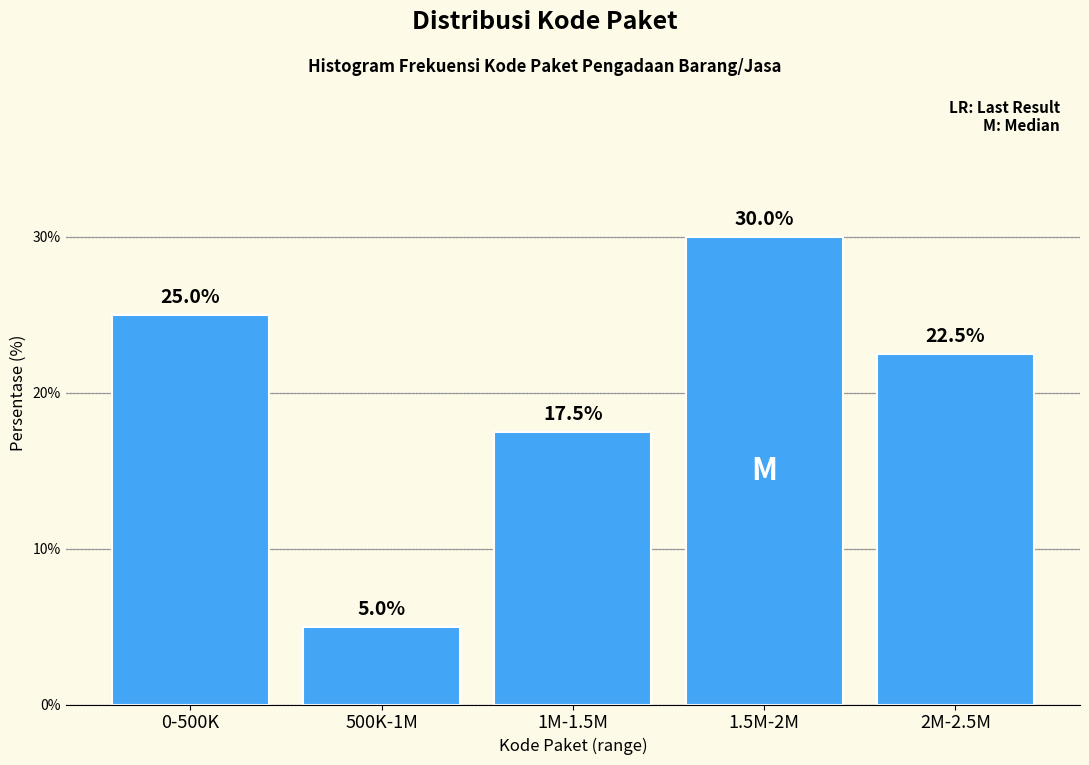

Reading right to left, what are all the values shown in this chart?

22.5	30.0	17.5	5.0	25.0